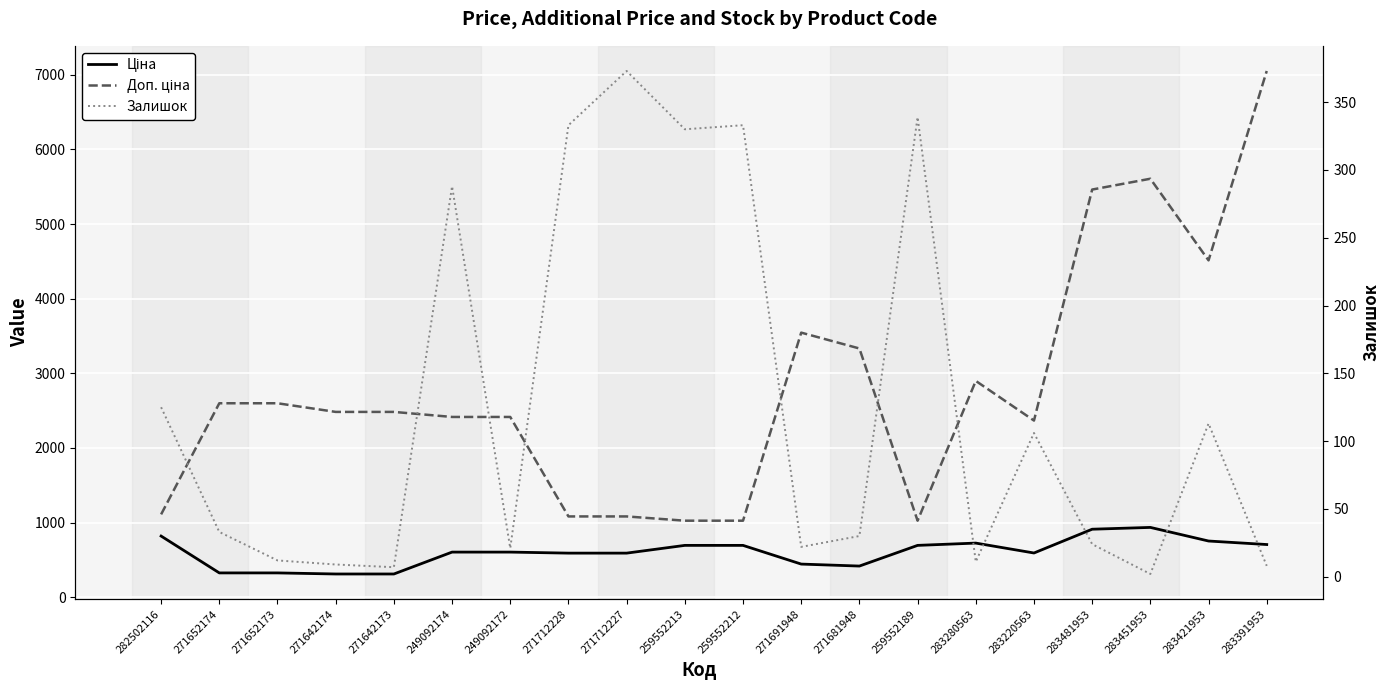

True or false: Доп. ціна and Ціна intersect in this chart.

False